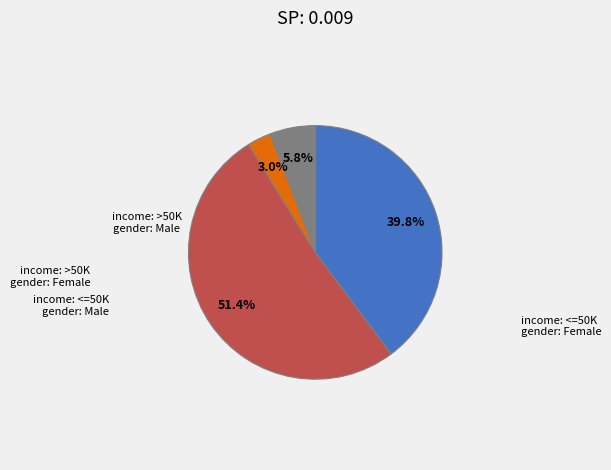

Does any single category account for the majority?

Yes